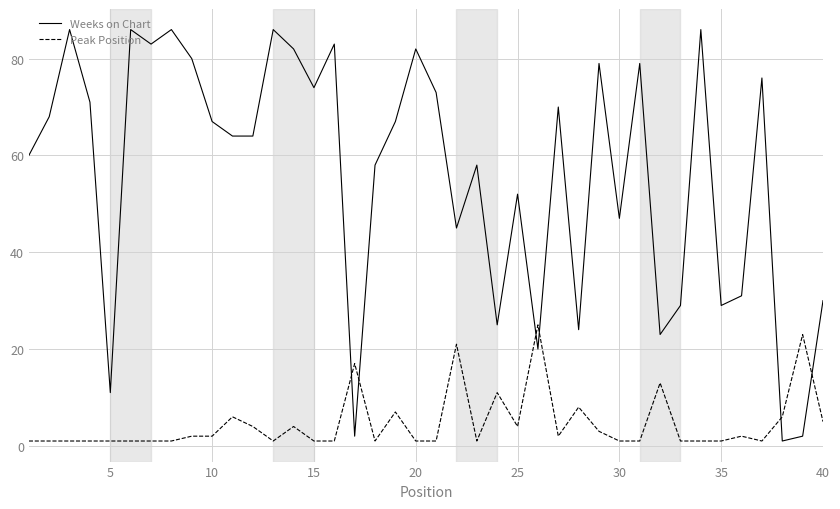

Which series has the largest total across all categories?

Weeks on Chart